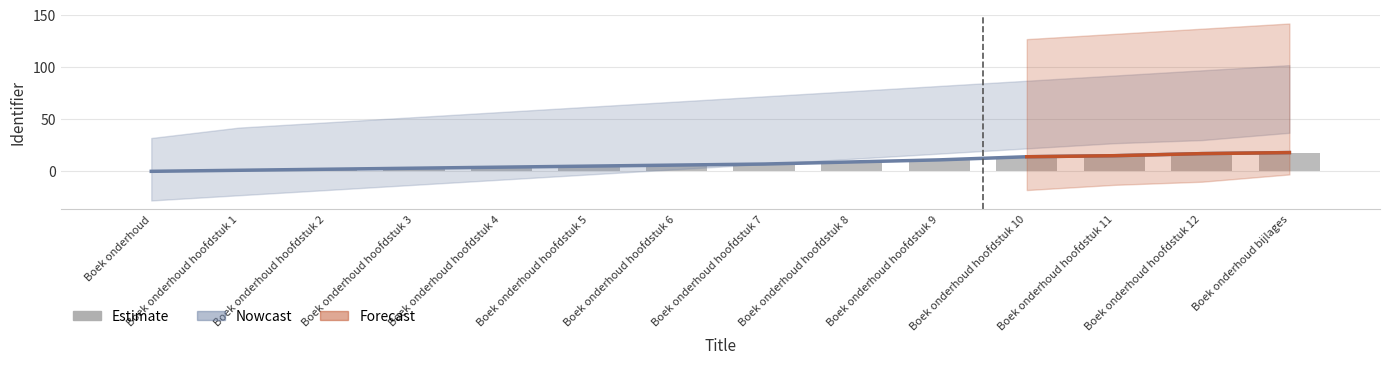

What is the value of the 5th bar from the left?

4